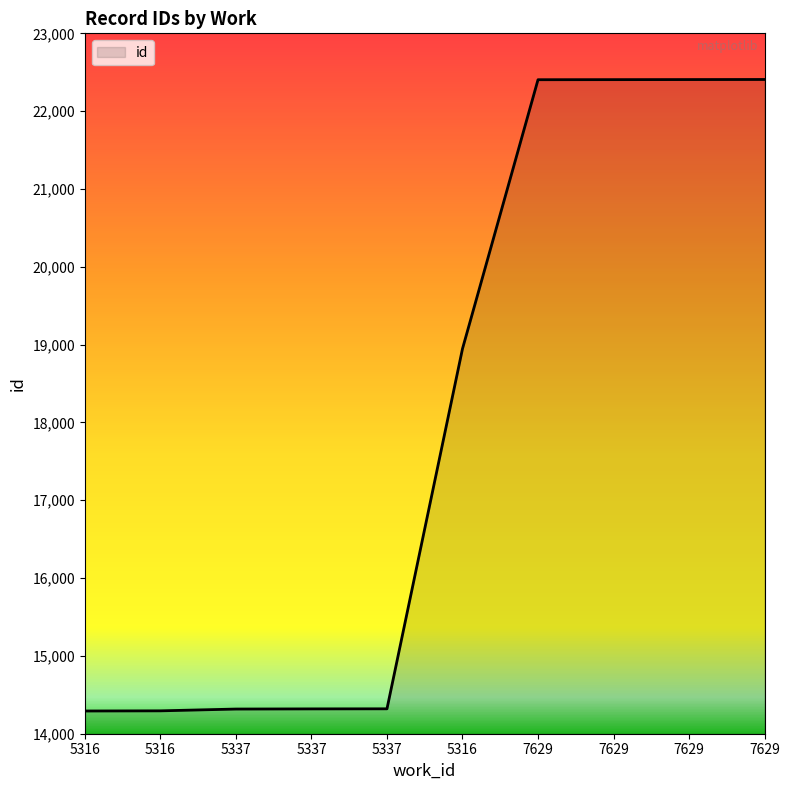

Does the chart have visible grid lines?

No